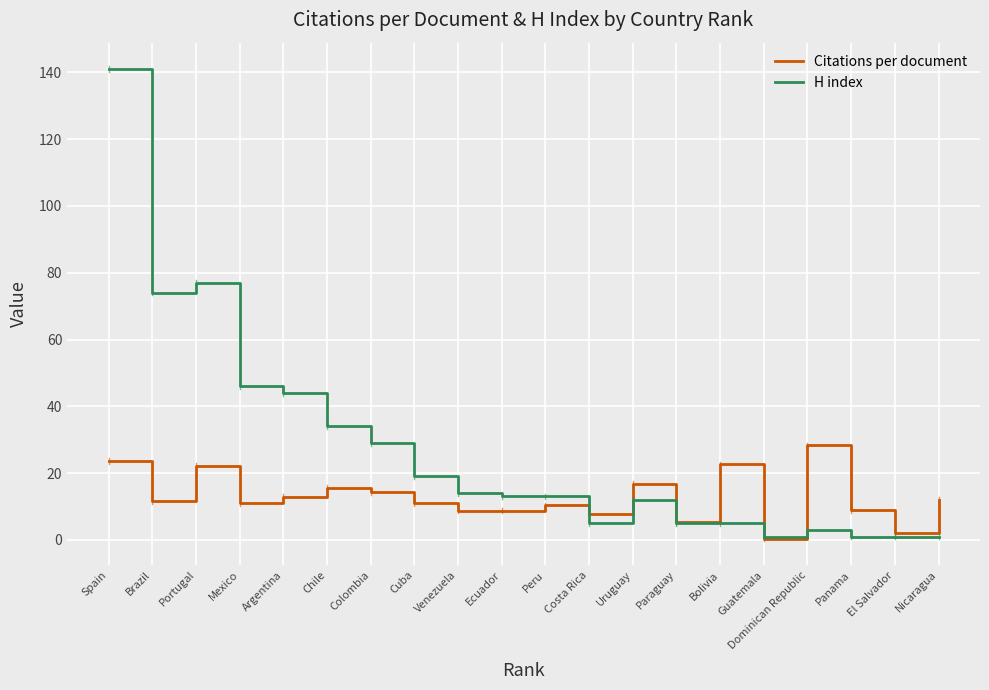

What position from the left is Dominican Republic?

17